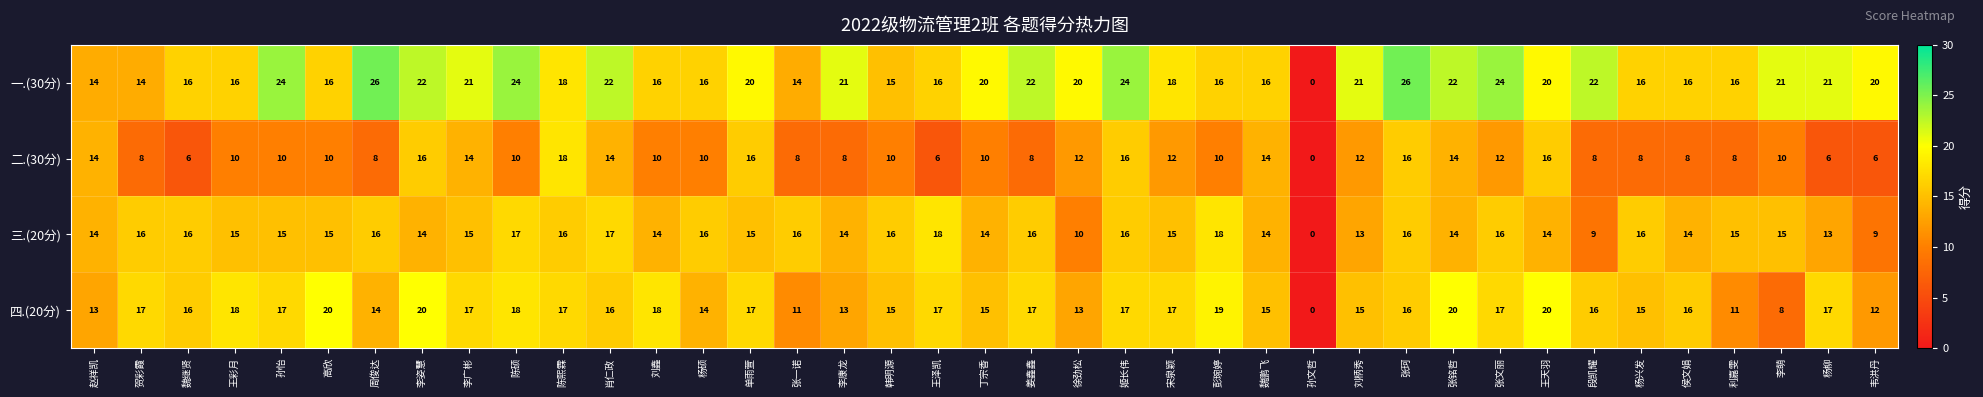

Which series changed the most between 王彩月 and 张一诺?

四.(20分)